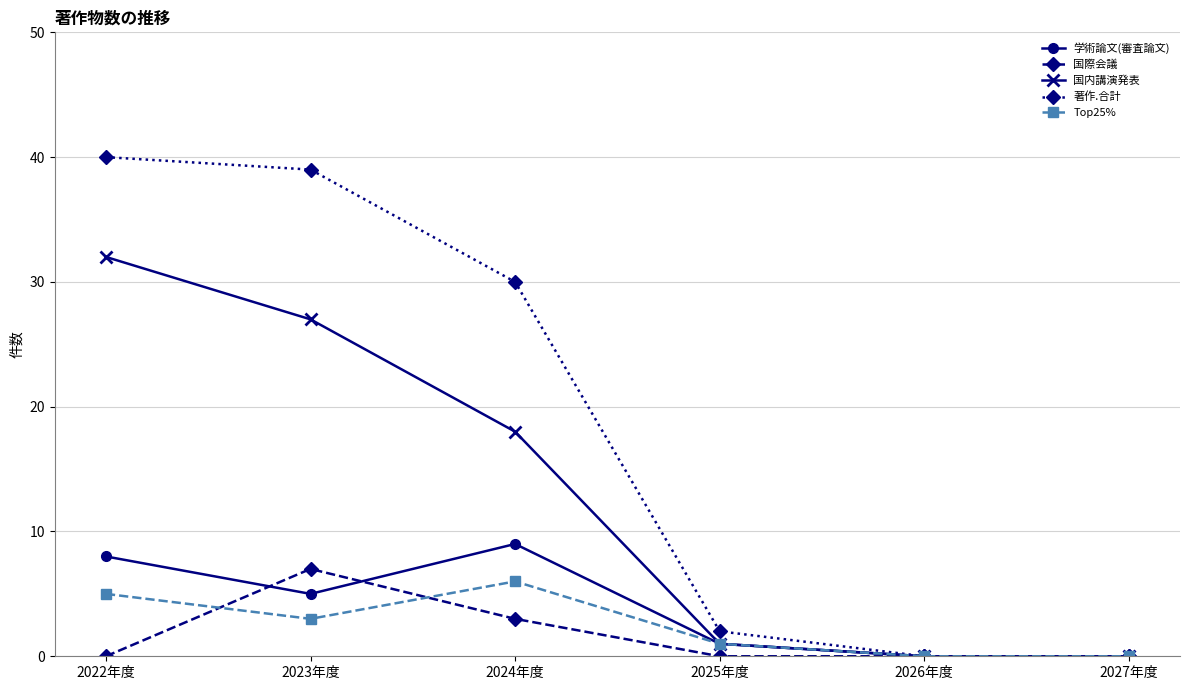

Which series has the widest spread of values?

著作.合計